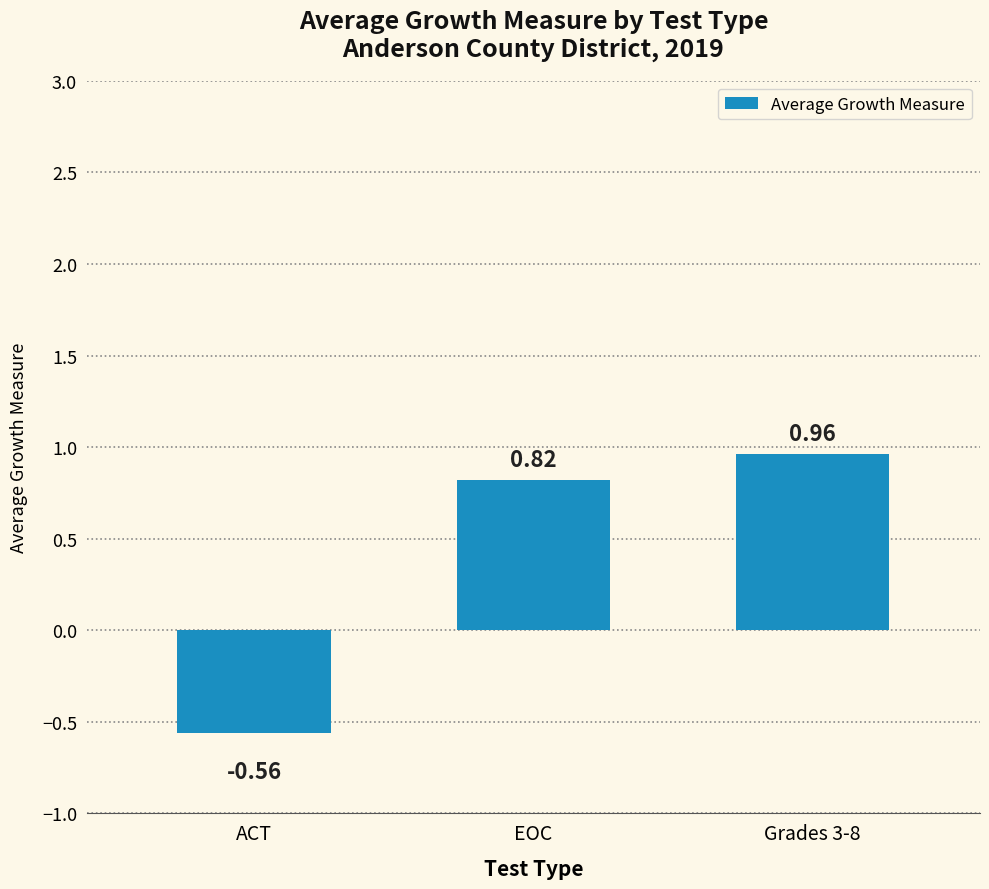

List the labels in order of value, smallest first.

ACT, EOC, Grades 3-8